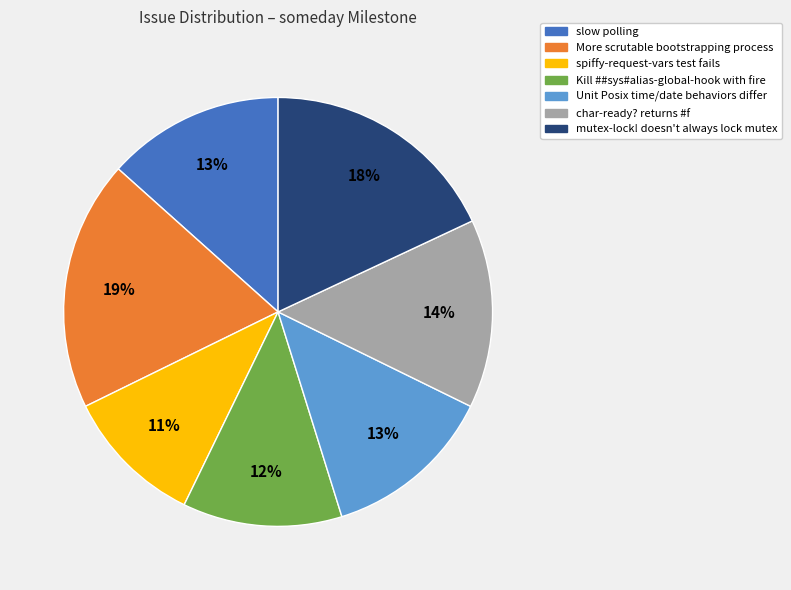

Between Kill ##sys#alias-global-hook with fire and mutex-lock! doesn't always lock mutex, which is larger?

mutex-lock! doesn't always lock mutex